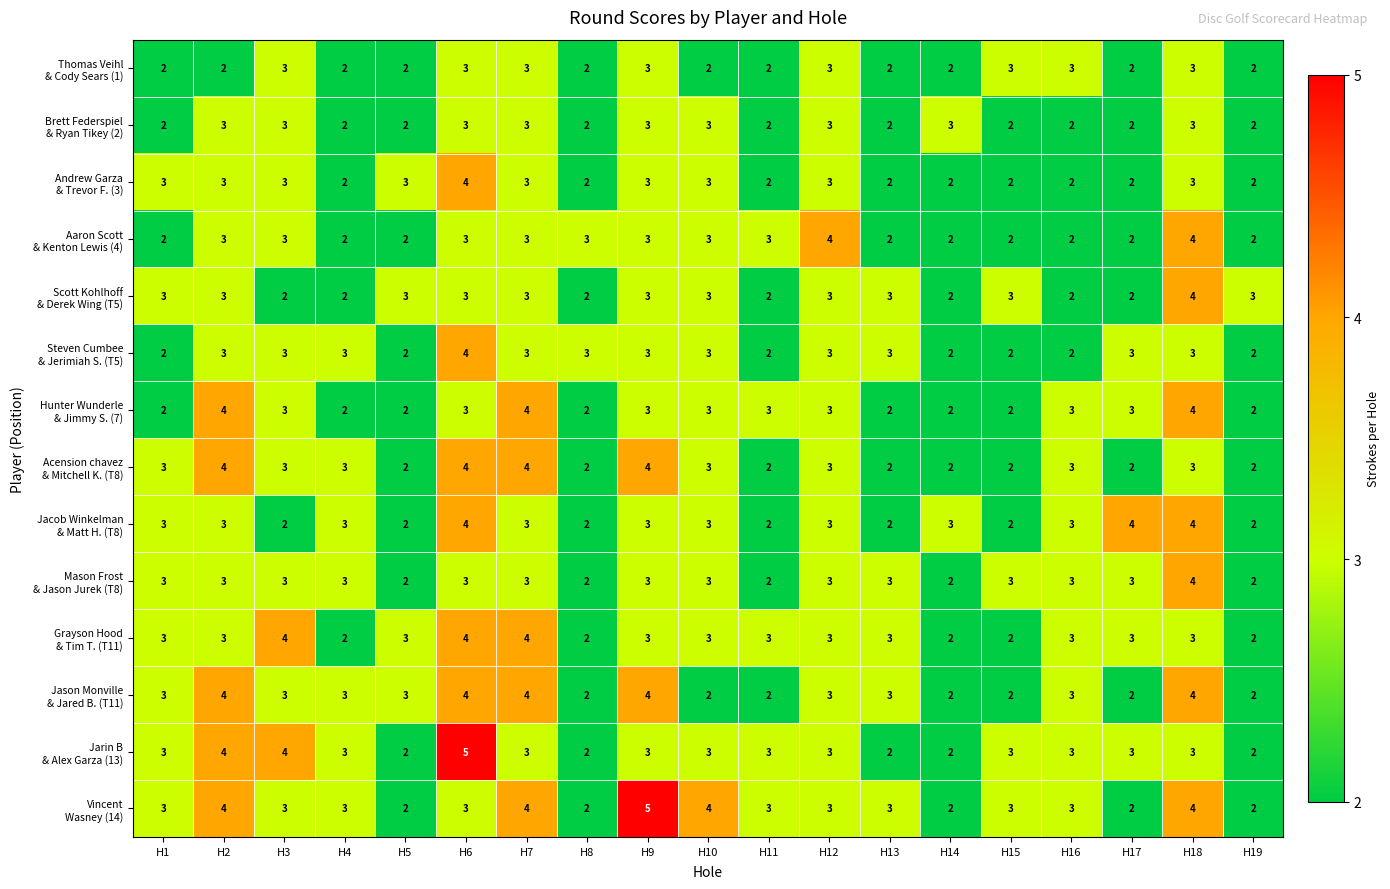

What is the total value across all series at H7?

47